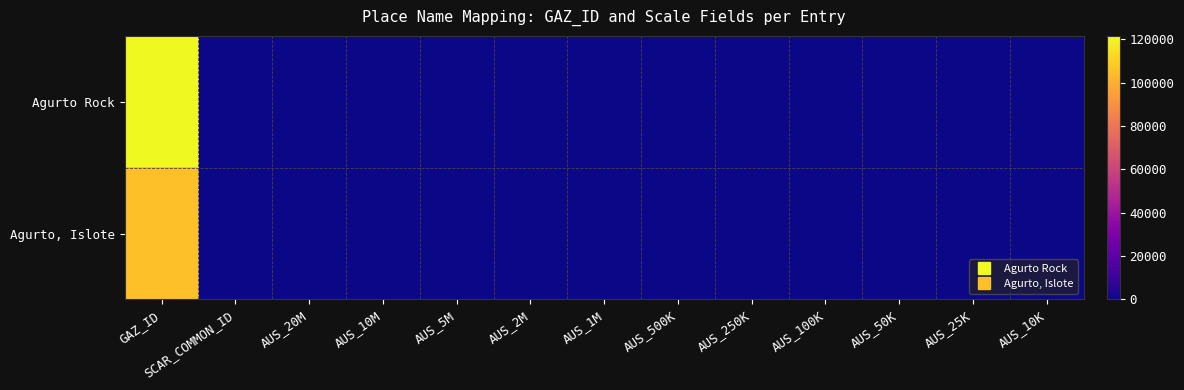

List the series in order of their overall mean, highest first.

Agurto Rock, Agurto, Islote